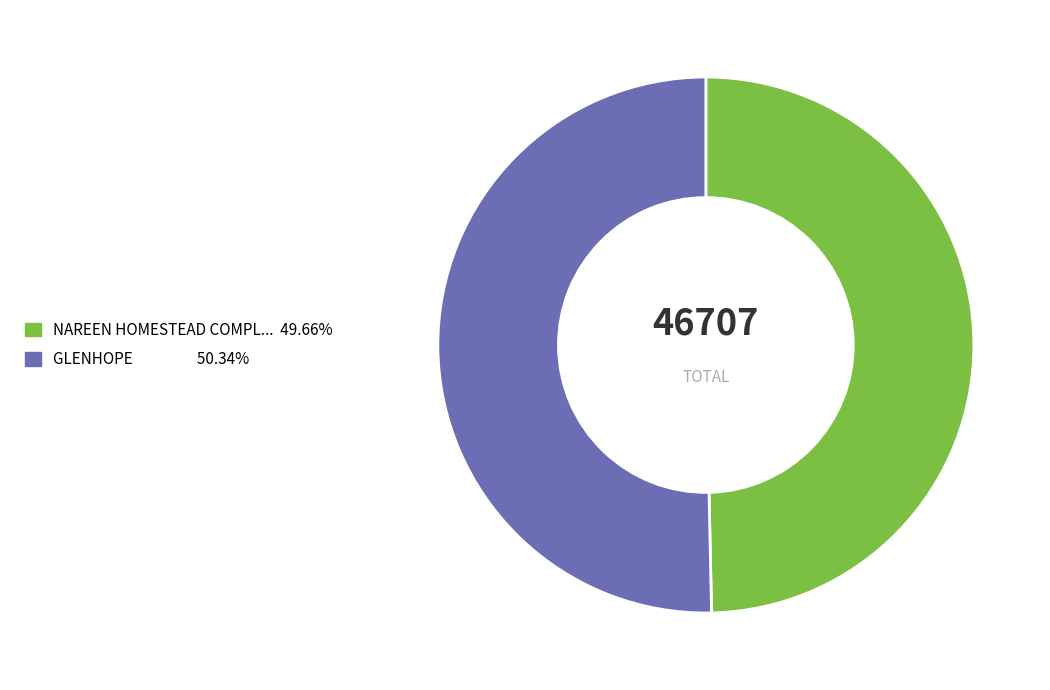

Is there any slice that represents more than half of the pie?

Yes